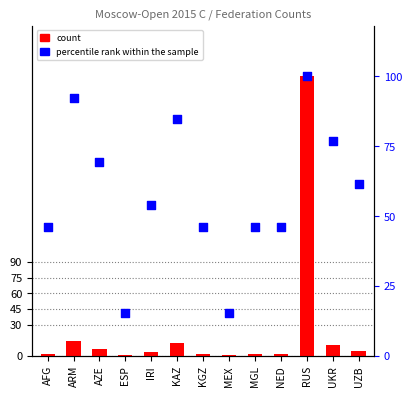

Is the value of count at ESP greater than the value of percentile rank within the sample at ESP?

No